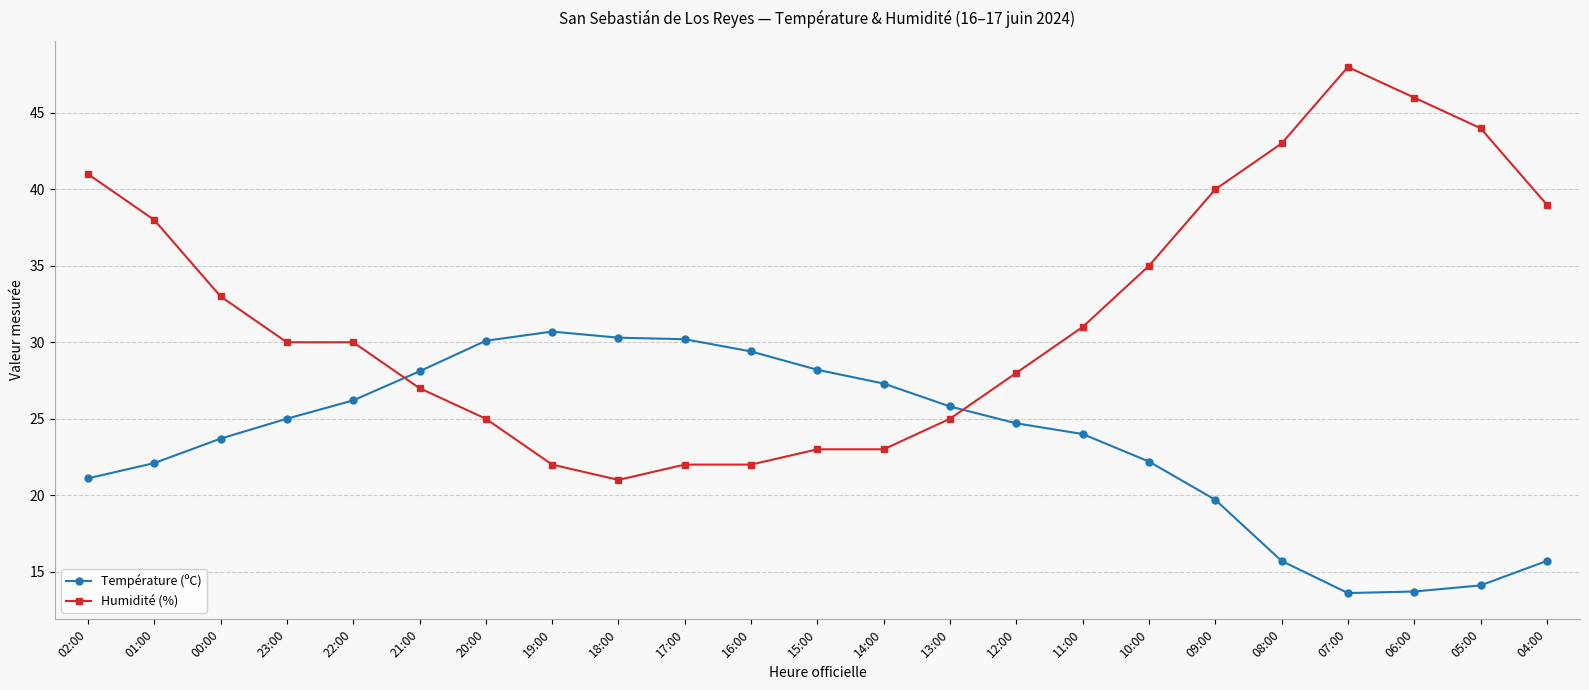

At which label does Température (ºC) first exceed 24?

23:00